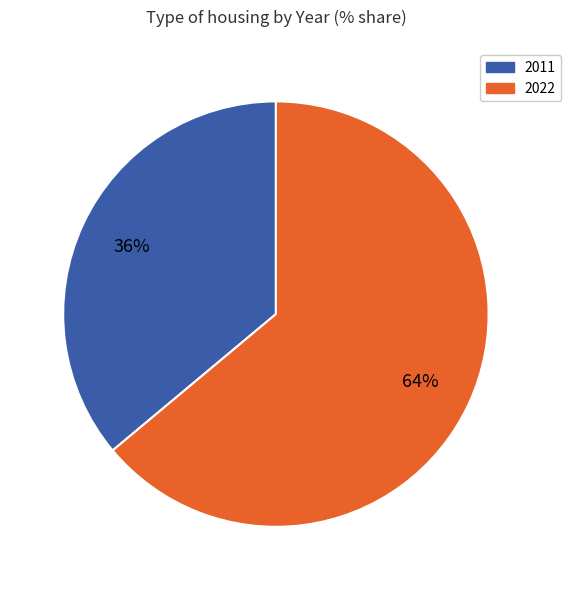

To the nearest percent, what is the difference between the largest and smallest slice percentages?

28%